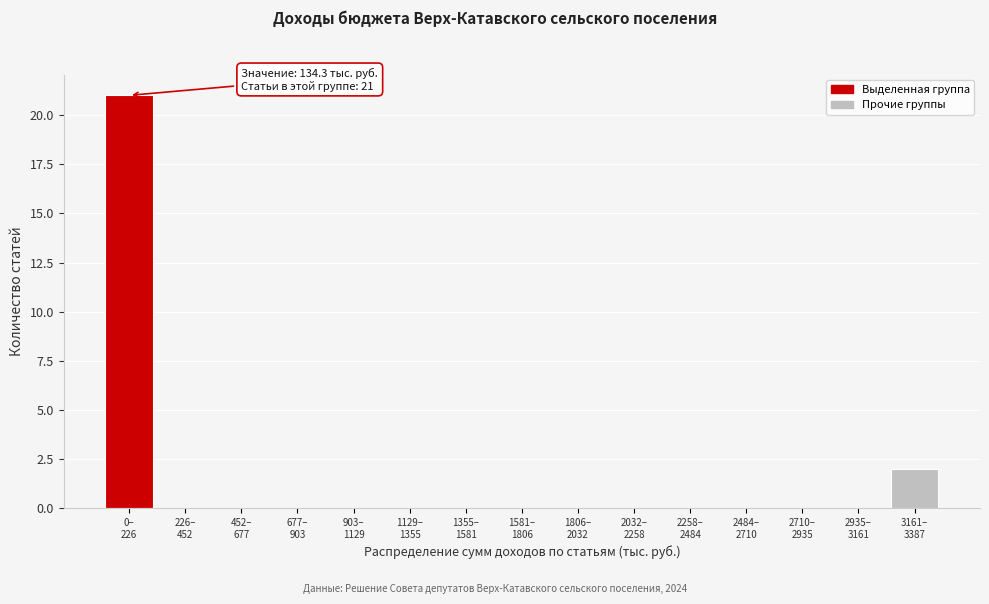

What is the greatest value displayed?

21